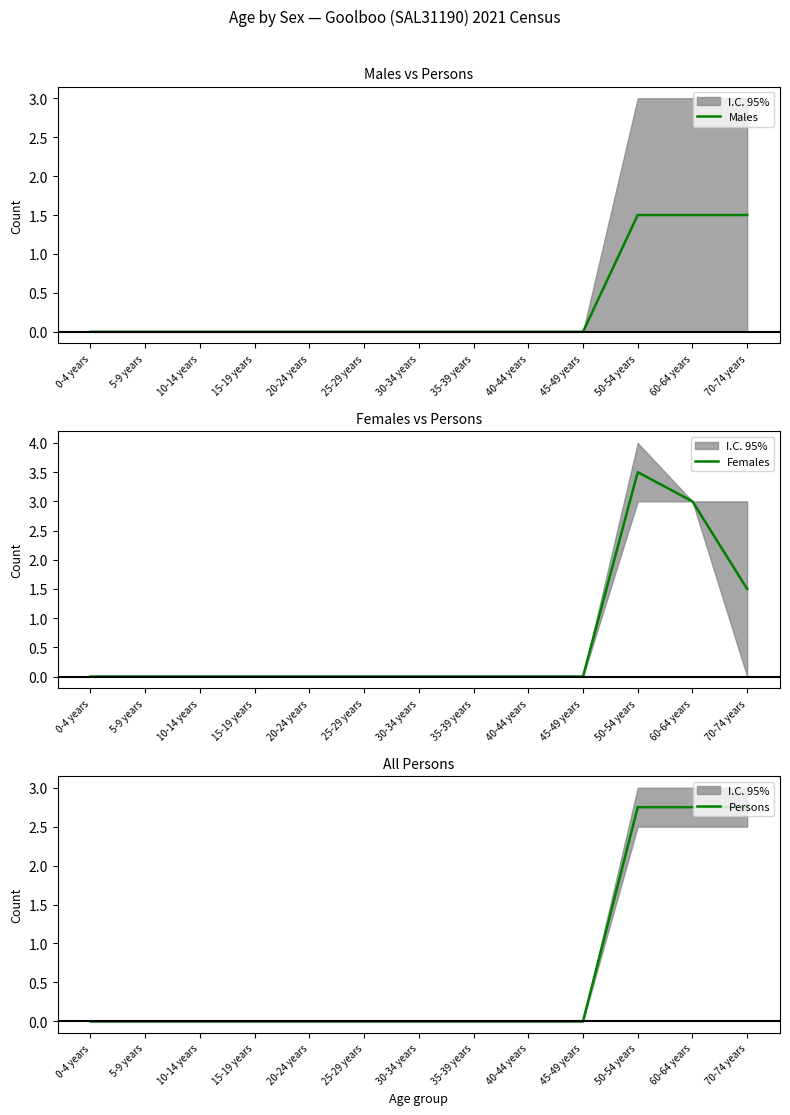

Which label corresponds to the largest value in the chart?

50-54 years